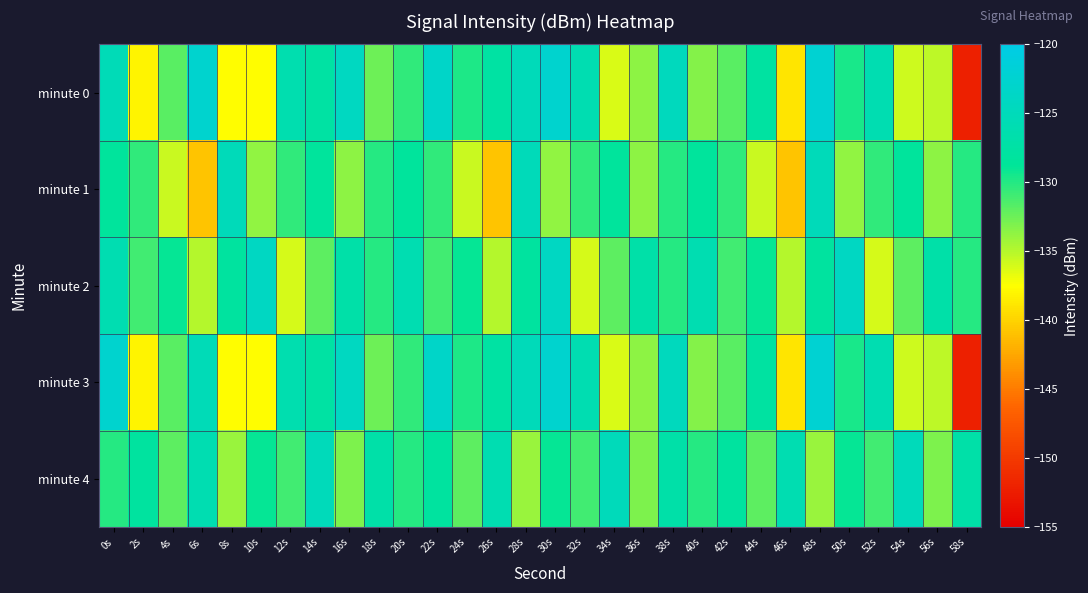

Rank the series by their maximum value, from lowest to highest.

minute 1, minute 4, minute 2, minute 0, minute 3